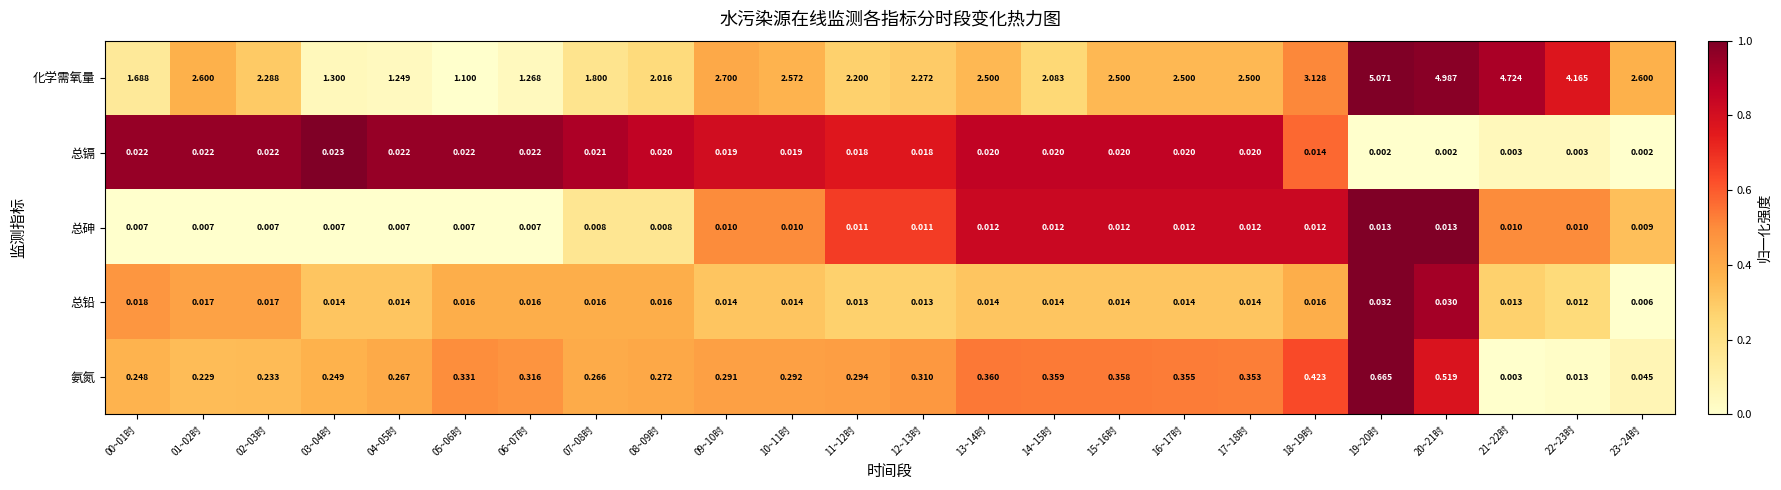

At 13~14时, list the series in order from smallest to largest.

总砷, 总铅, 总镉, 氨氮, 化学需氧量